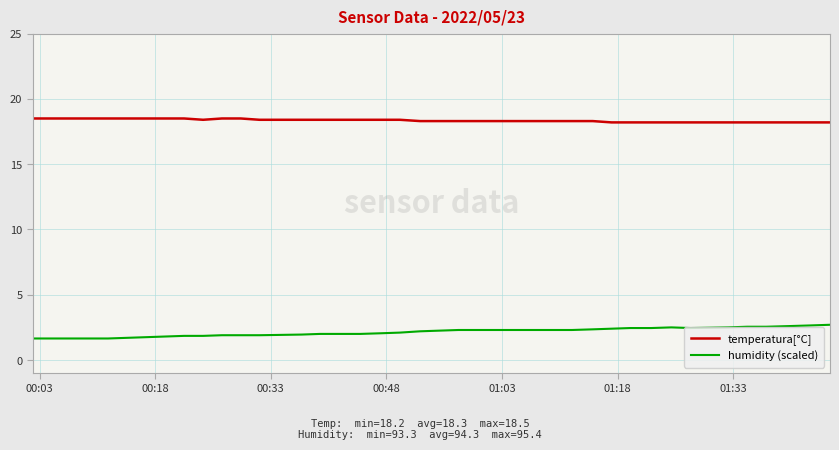

What is the maximum value shown in the chart?

18.5